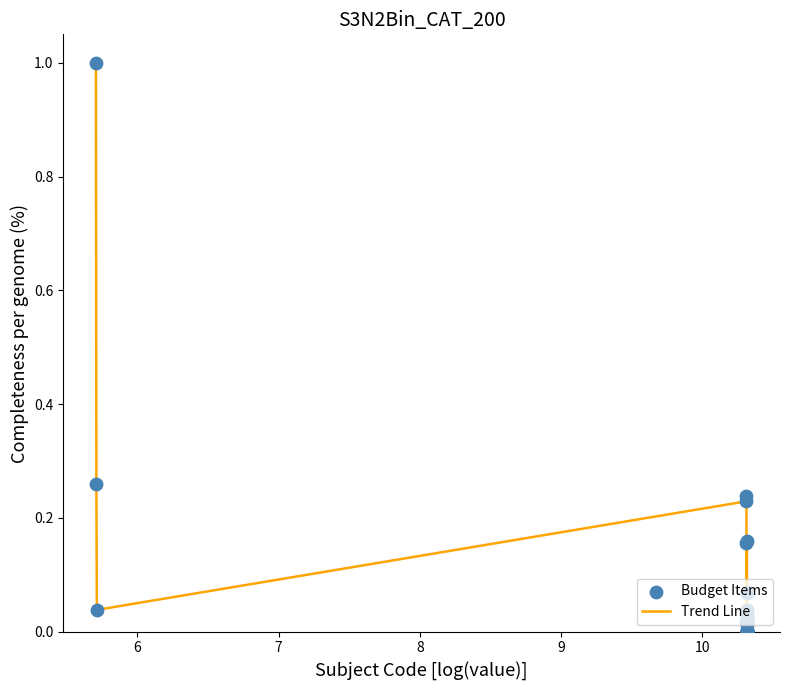

What is the greatest value displayed?

1.0